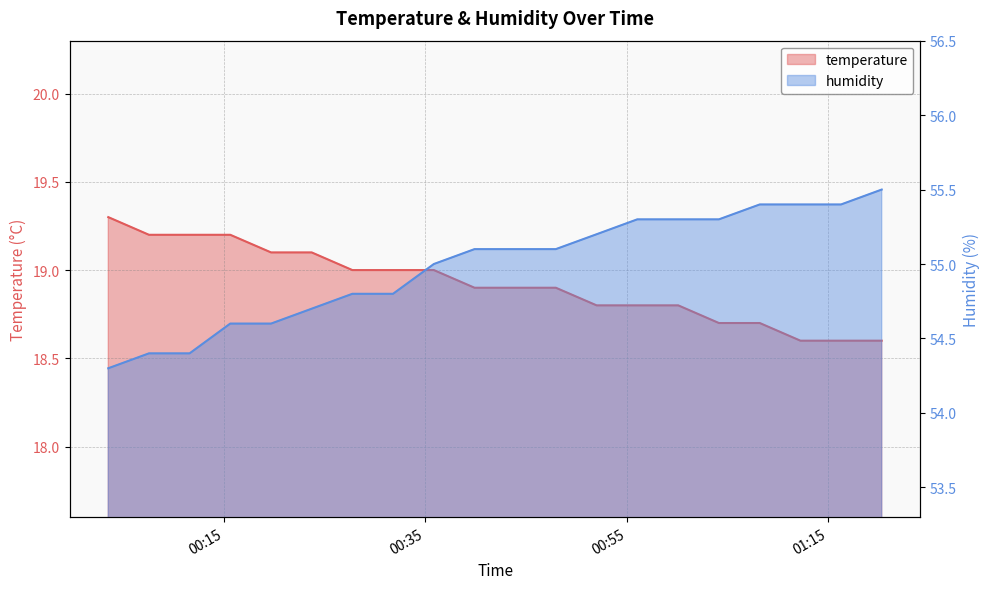

Which has a higher value, 2024-01-11T00:27:47 or 2024-01-11T00:52:01?

2024-01-11T00:27:47